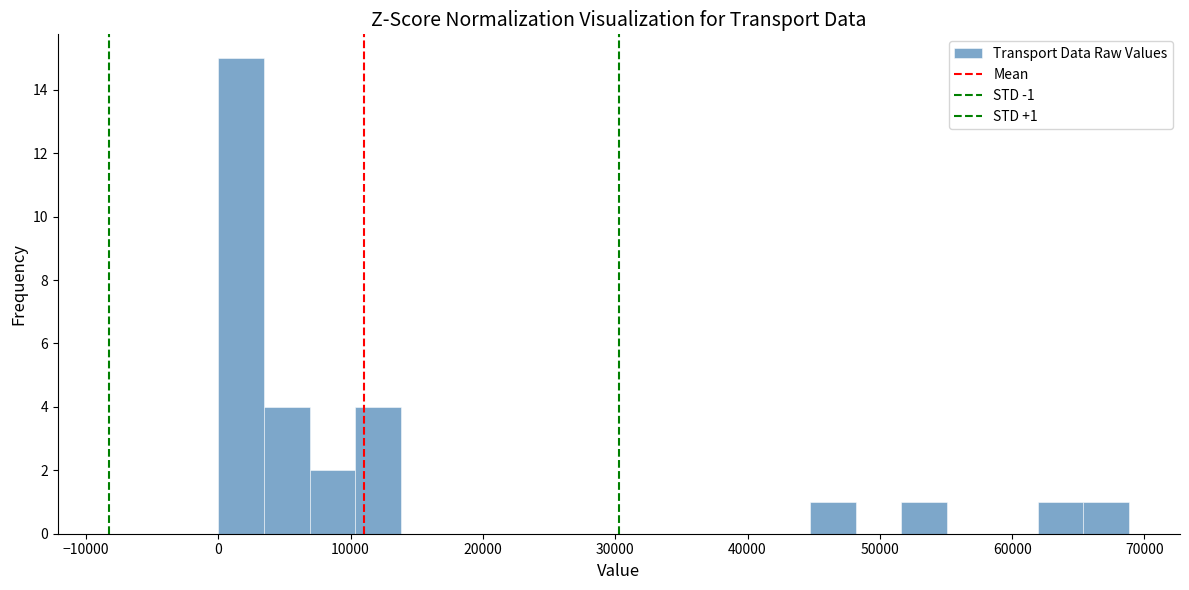

Read against the x-axis, roughly where is the centre of the tallest bar?

2000